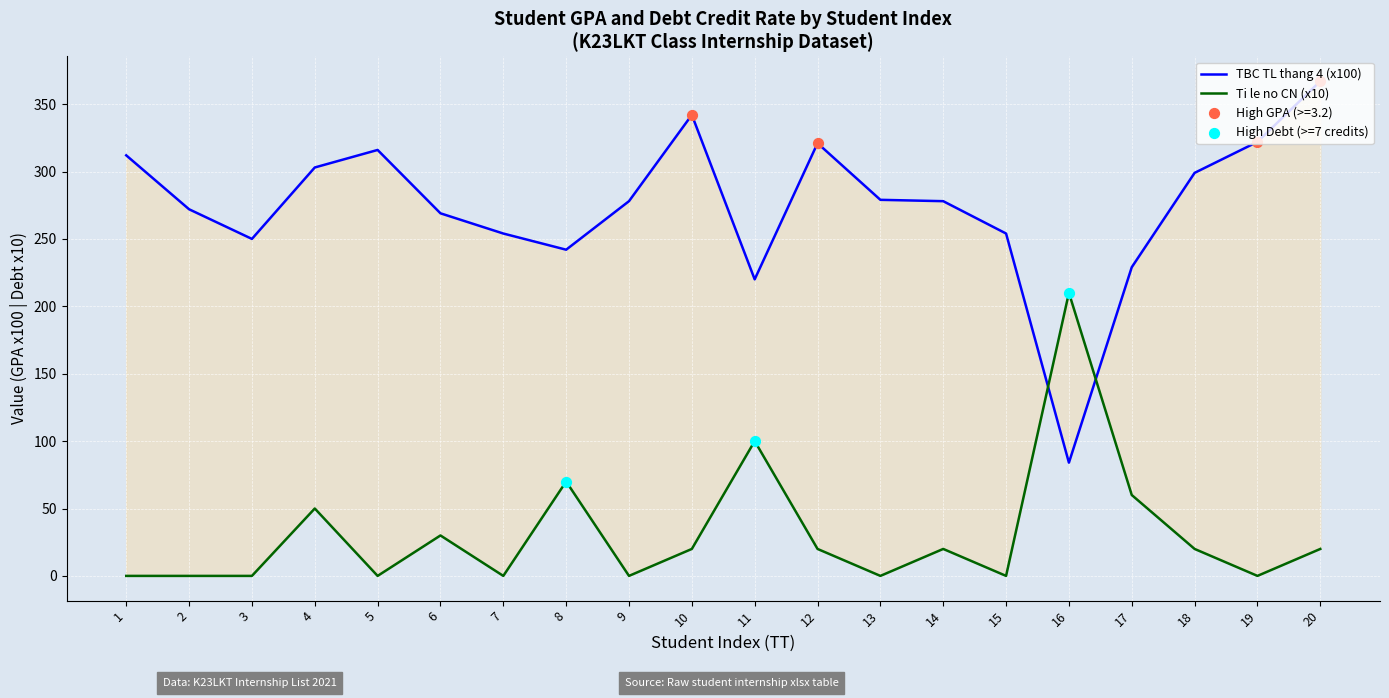

Is the value of TBC TL thang 4 at 6 greater than the value of Ti le no CN at 1?

Yes